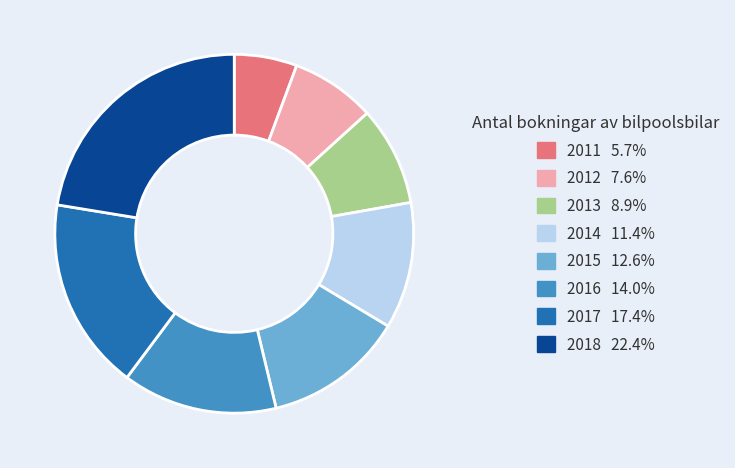

Count the number of slices in the pie.

8